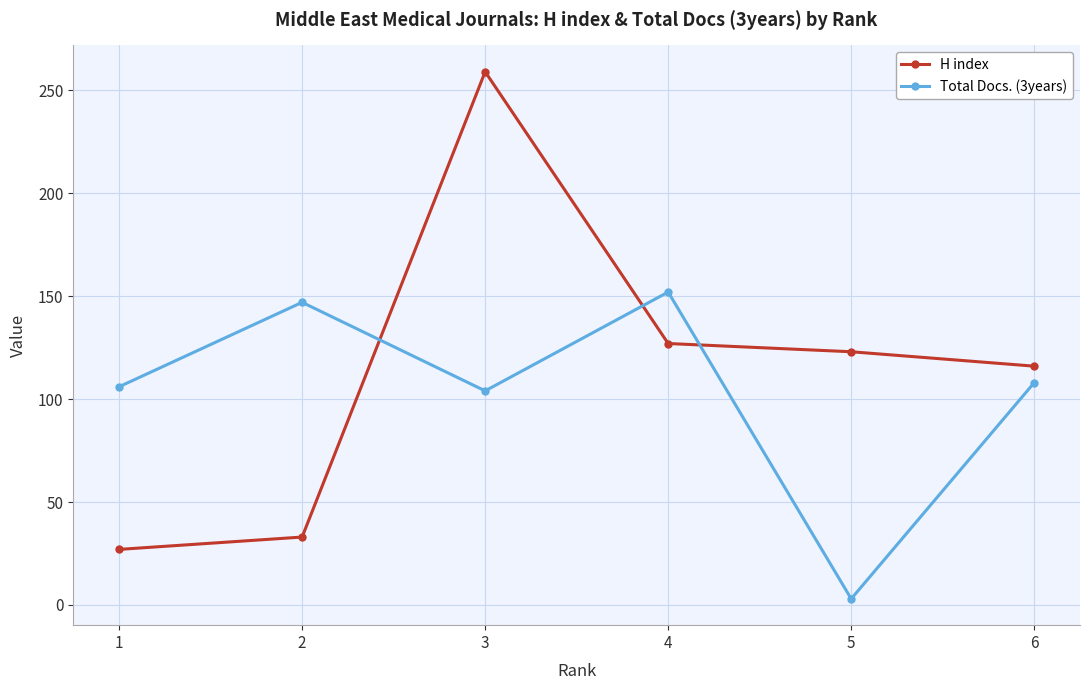

List the labels in order of H index value, largest first.

3, 4, 5, 6, 2, 1